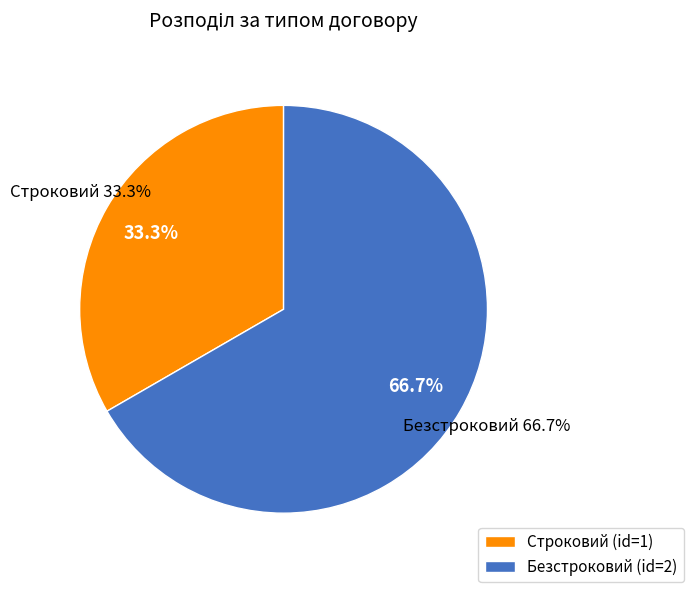

What is the majority slice?

Безстроковий